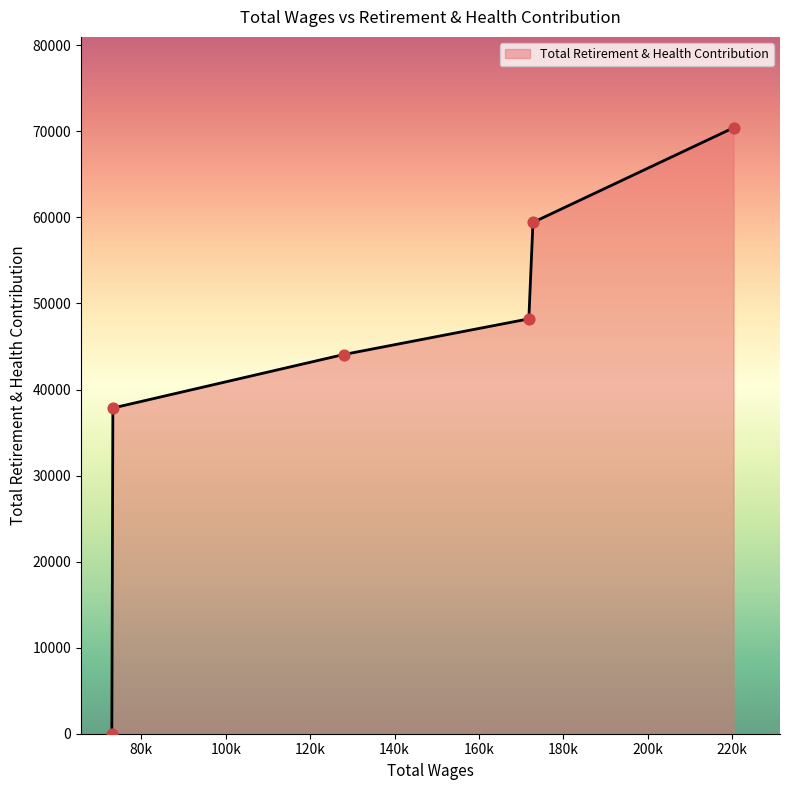

What is the maximum value shown in the chart?

70420